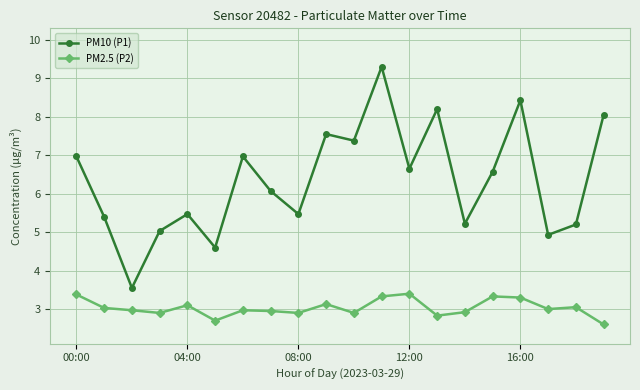

Which series has the largest range (max minus min)?

PM10 (P1)